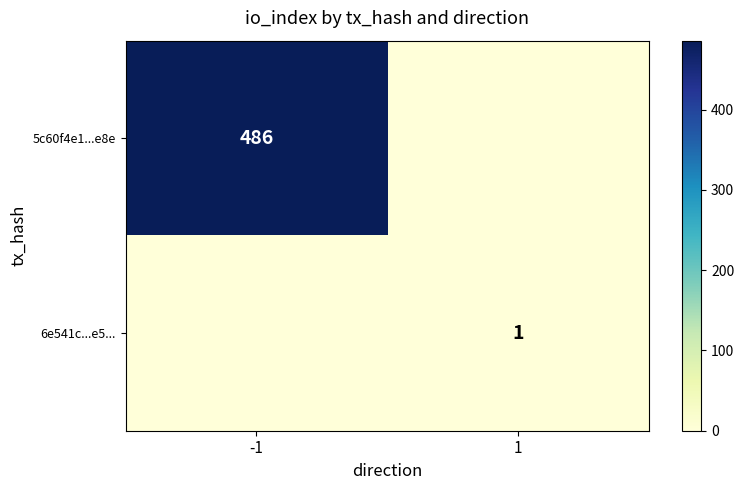

Is it true that 6e541c...e5... equals 0 at 1?

False